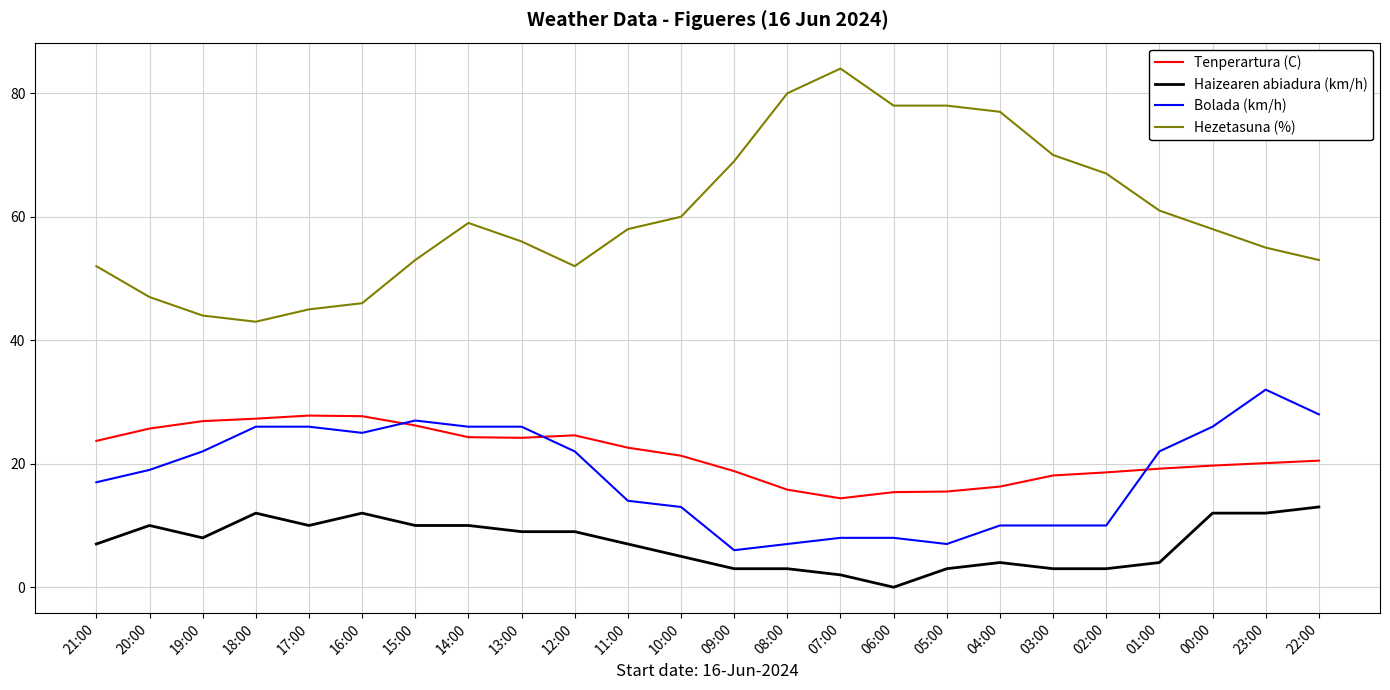

How many lines are shown in the chart?

4